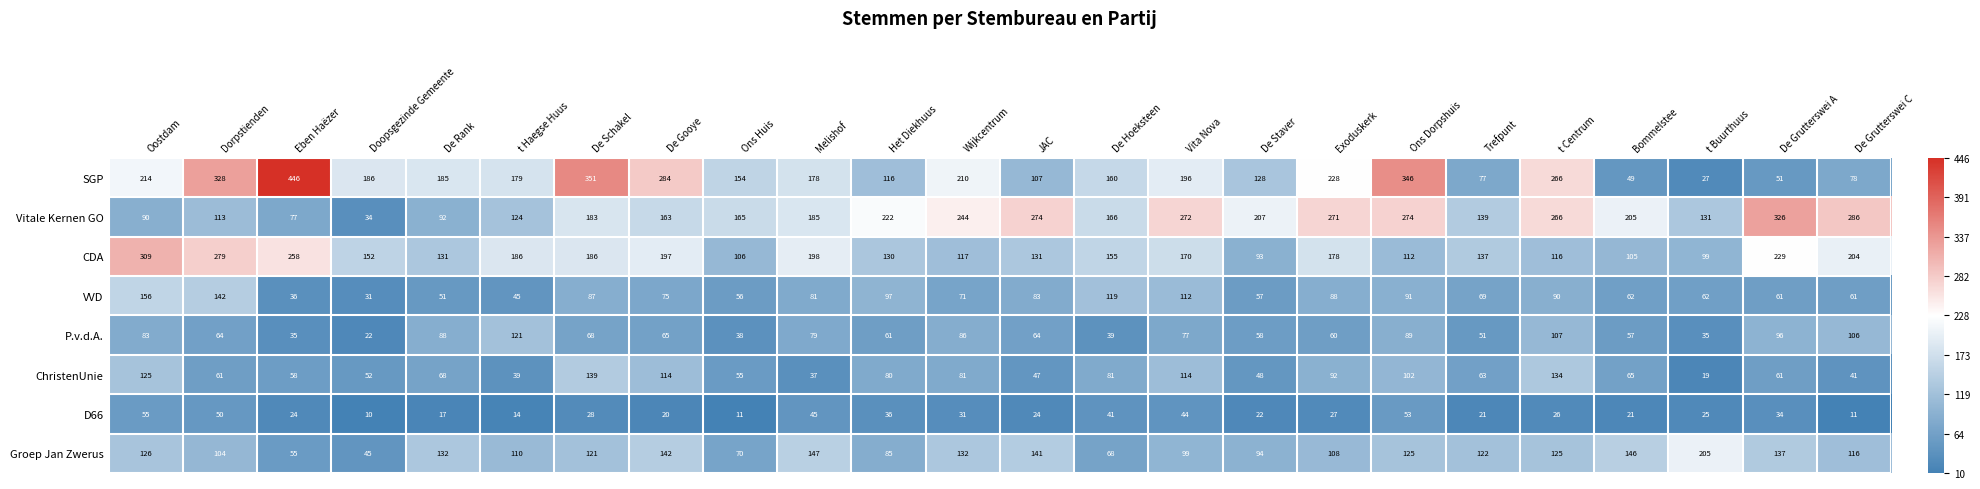

What is the difference between the maximum and minimum values in the D66 series?

45